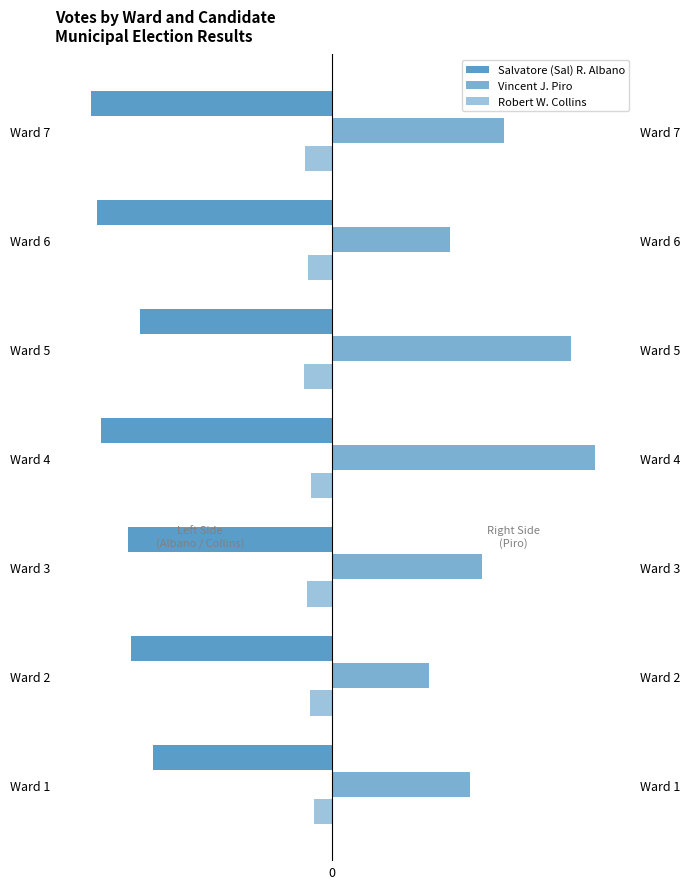

Reading left to right, what are all the values shown in this chart?

Salvatore (Sal) R. Albano: 0=-1255	1=-1406	2=-1428	3=-1614	4=-1342	5=-1642	6=-1684
Vincent J. Piro: 0=966	1=680	2=1050	3=1844	4=1676	5=830	6=1203
Robert W. Collins: 0=-123	1=-155	2=-172	3=-147	4=-196	5=-169	6=-190